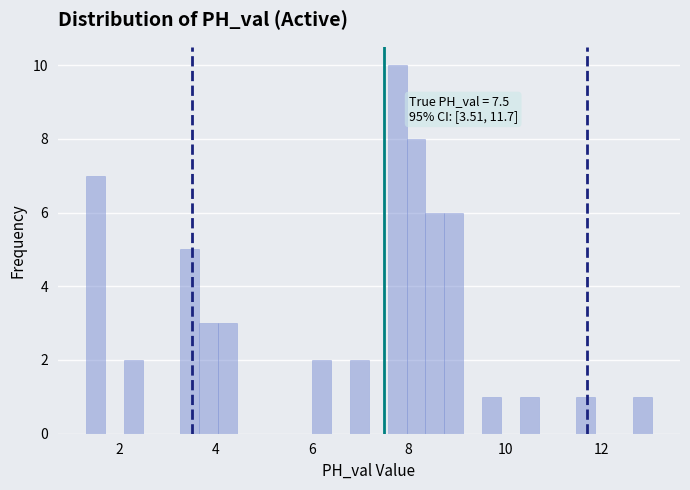

Read against the x-axis, roughly where is the centre of the tallest bar?

7.8